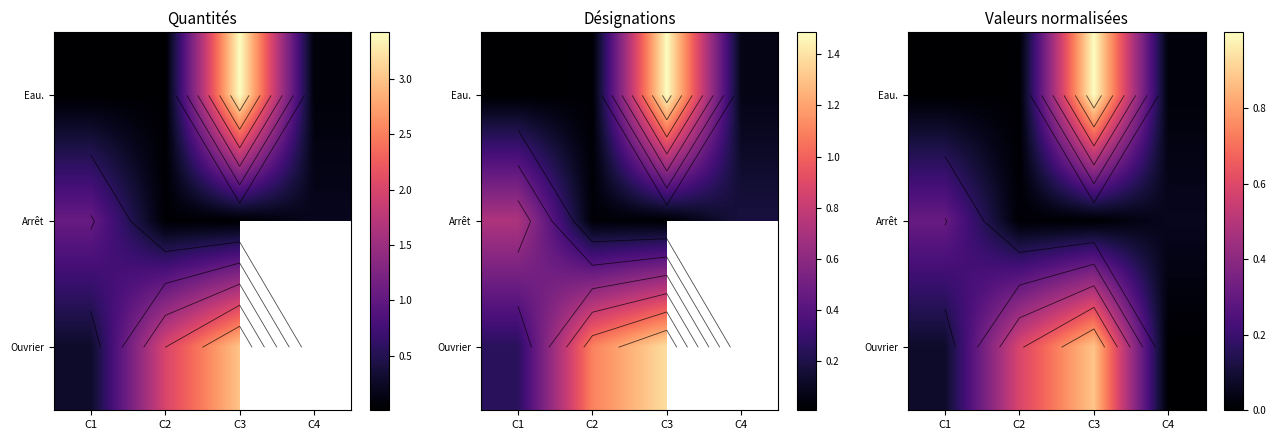

What is the difference between the maximum and minimum values in the Arrêt series?

0.3